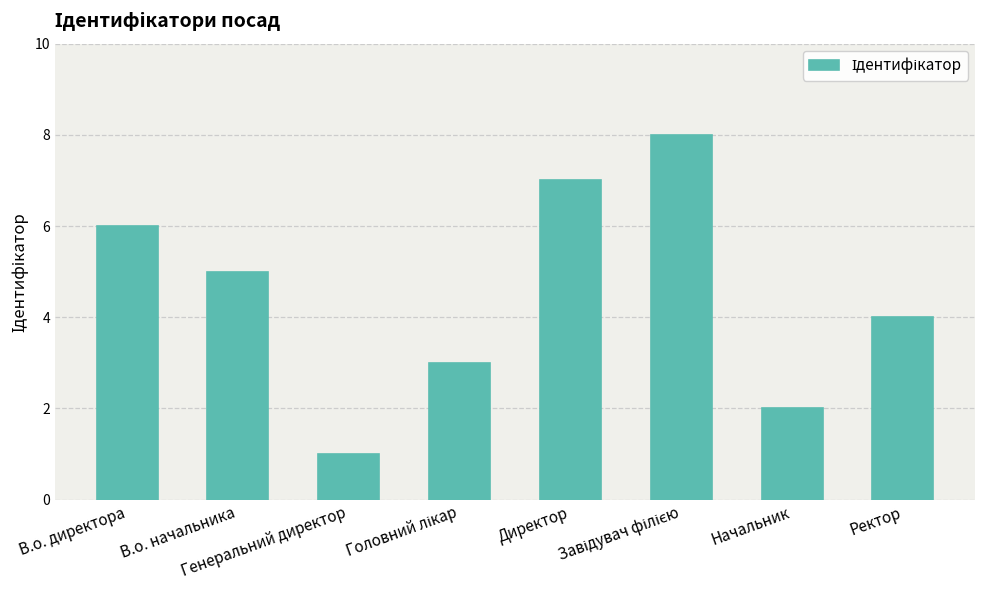

Is it true that the value at Директор is 3?

False